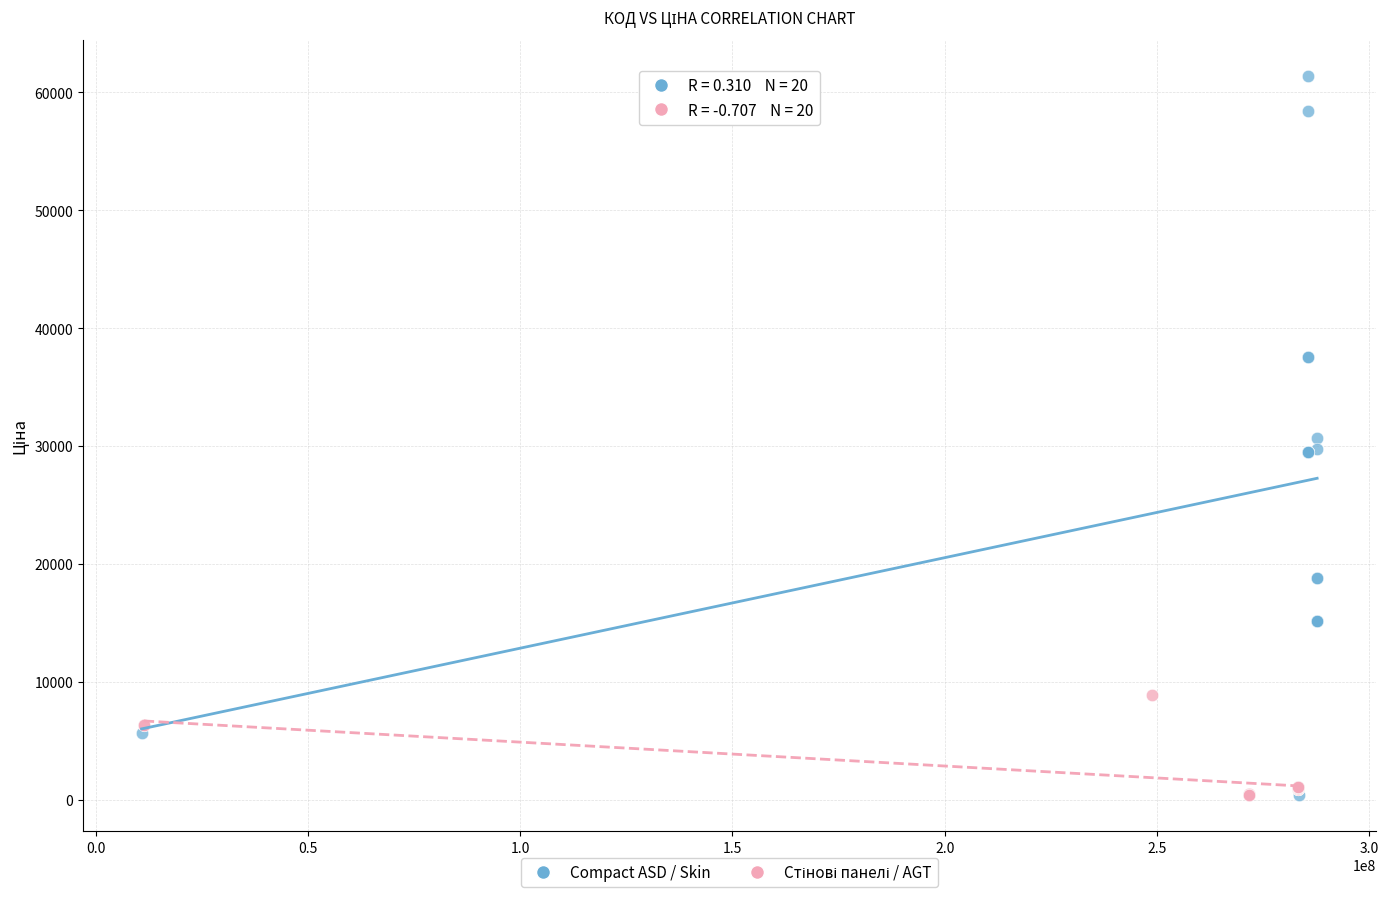

Which series contains the highest Y value?

Compact ASD / Skin